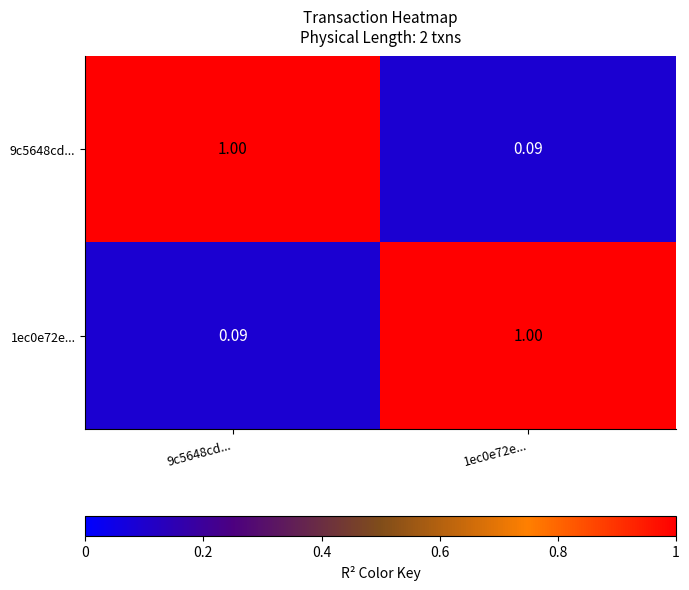

How many values in the 1ec0e72e... series are below 1?

1